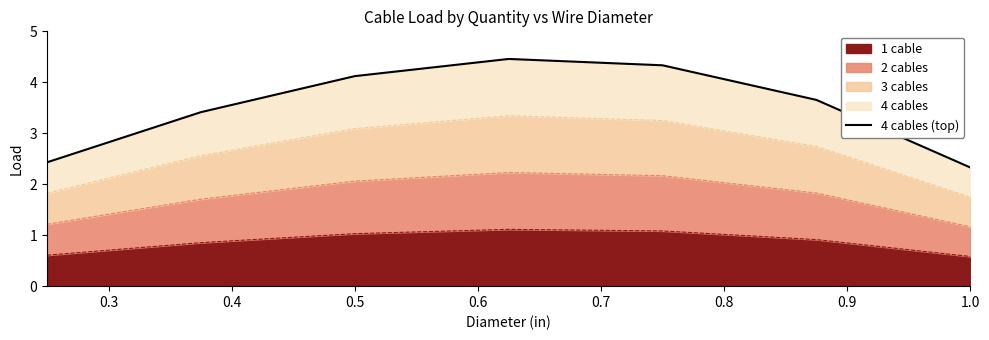

Does the chart display data point markers on the line(s)?

No